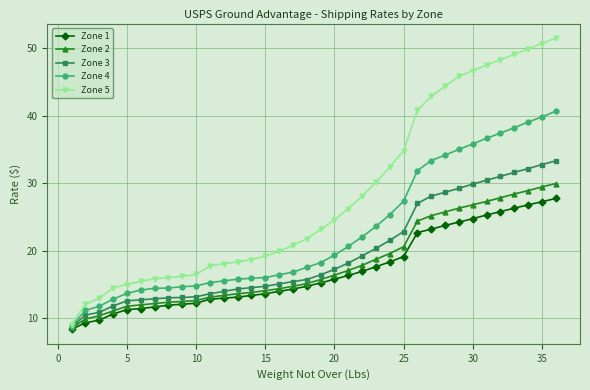

Which series has the largest total across all categories?

Zone 5